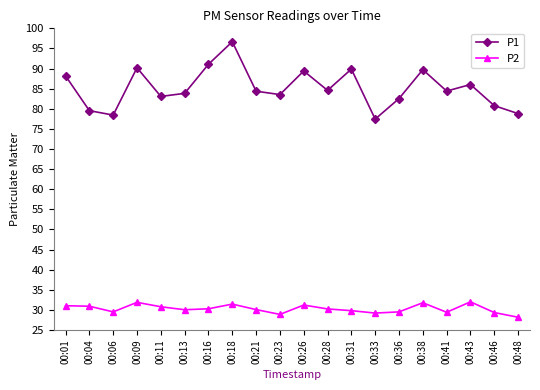

True or false: P2 and P1 cross at least once.

False